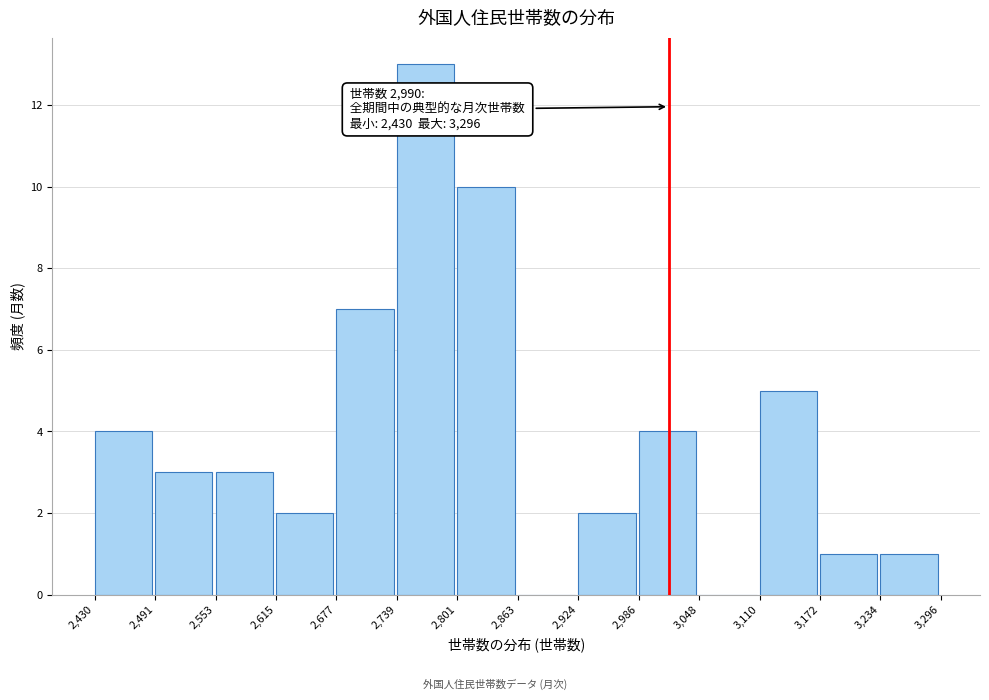

Which range on the x-axis has the tallest bar?

2,739 to 2,801